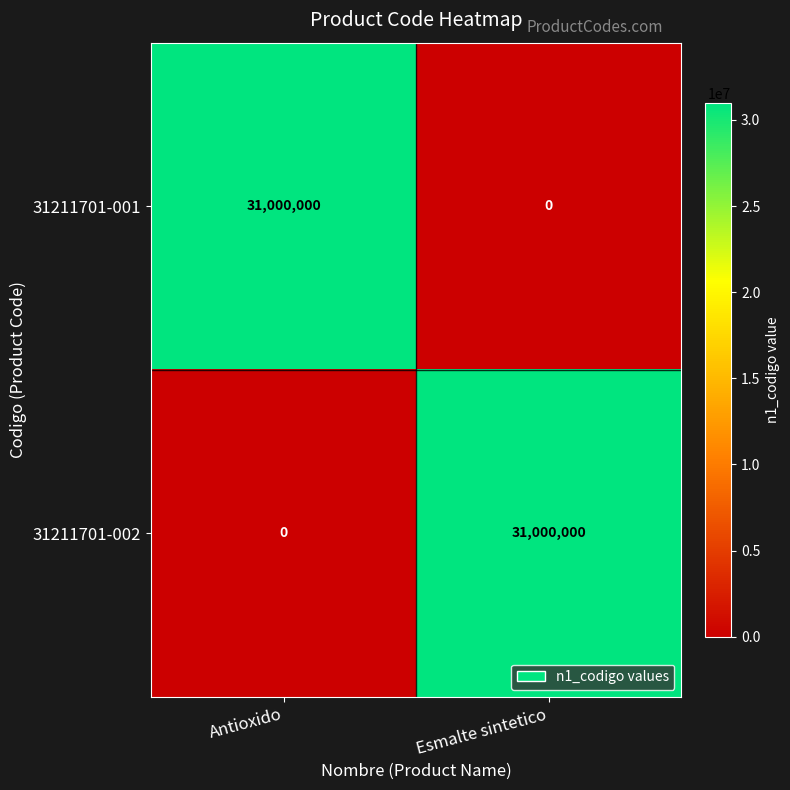

How many series are shown in this chart?

2